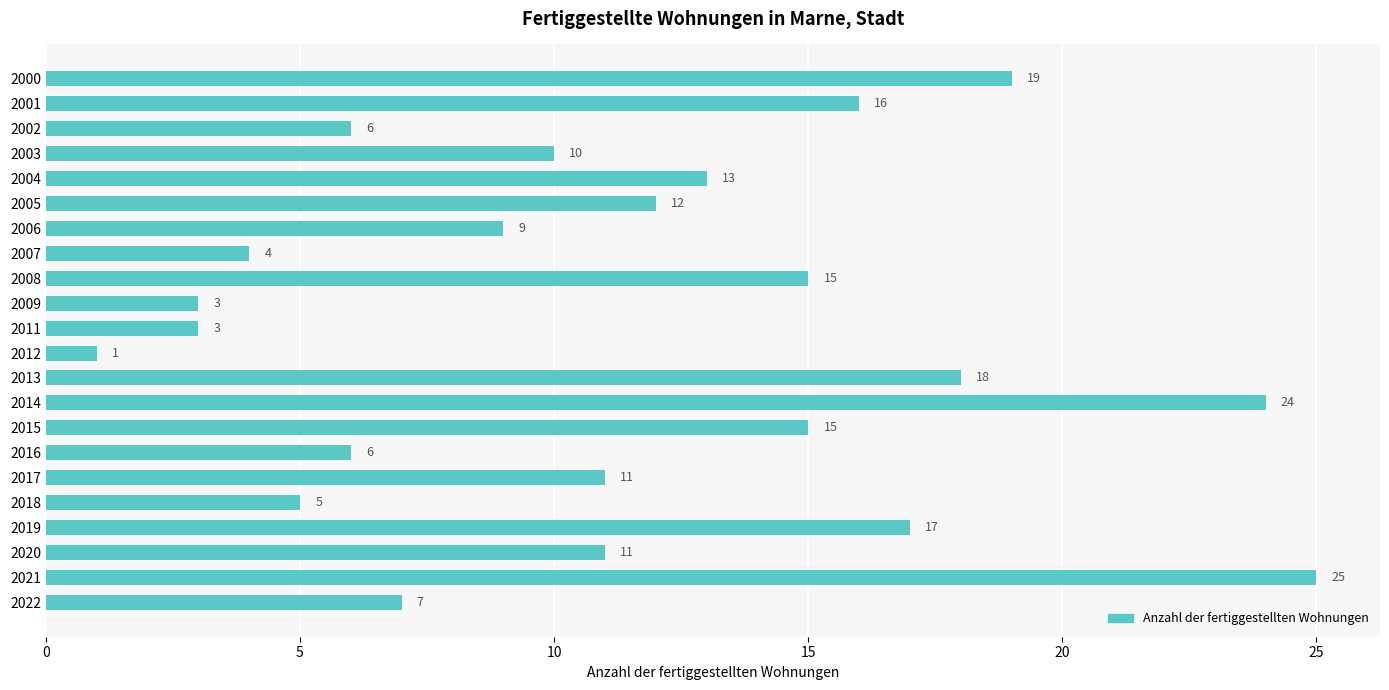

Approximately how many times larger is the value at 2004 compared to 2016?

2.2